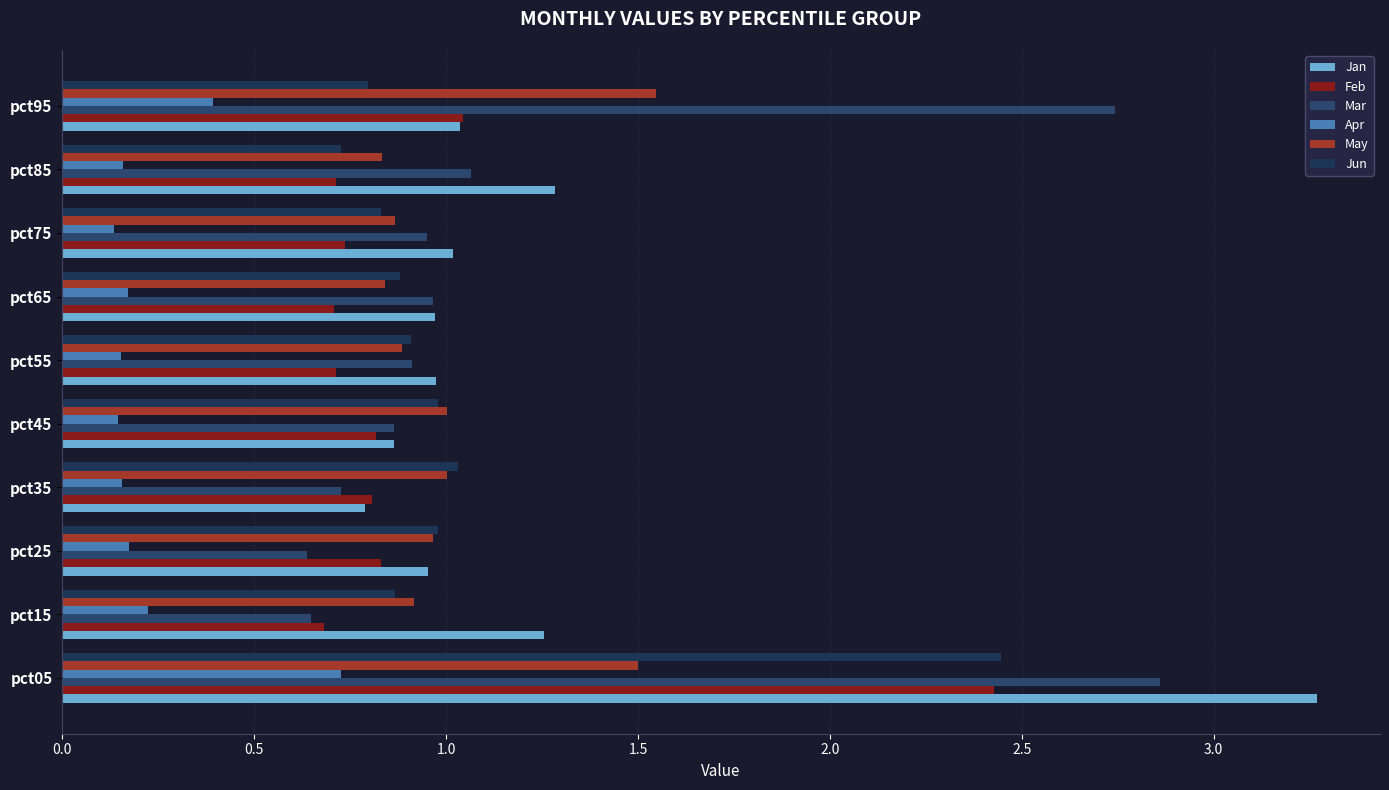

At which label is Feb closest to 1?

pct95